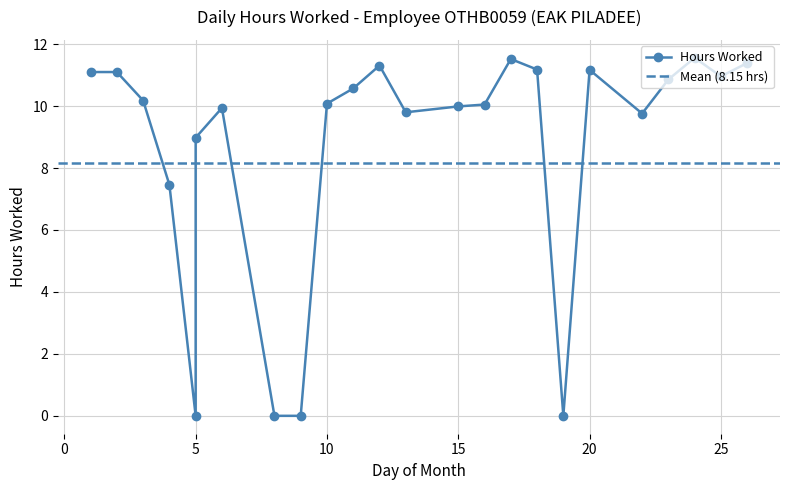

What is the difference between the second highest and minimum values?

11.5